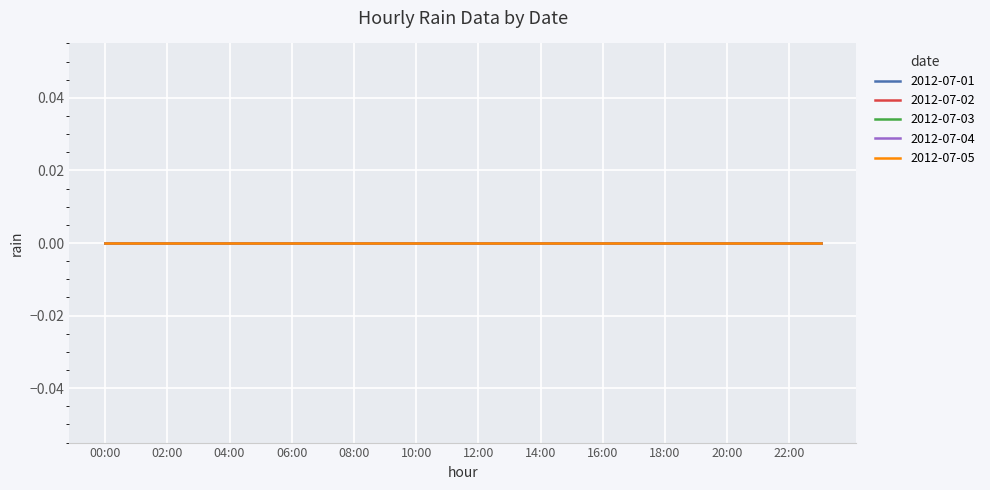

The 2012-07-02 series shows 0 at 08:00. True or false?

True